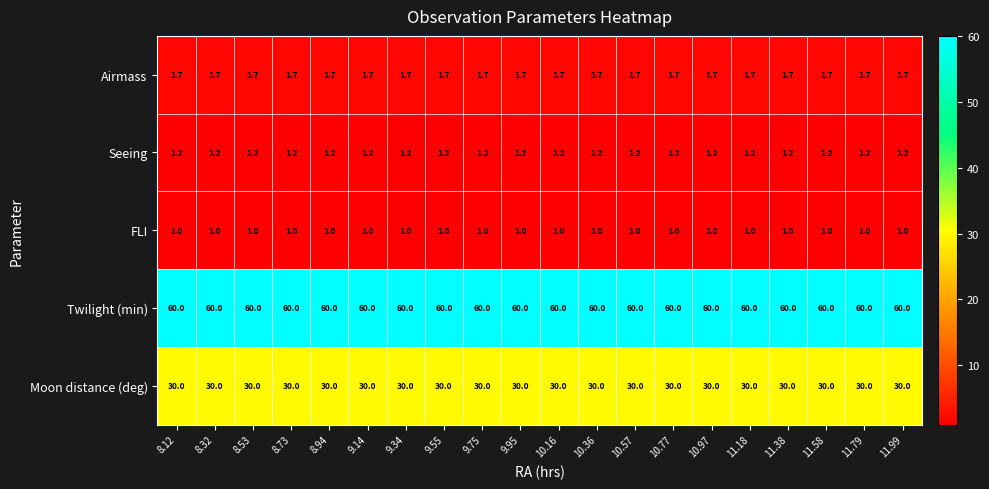

Read the FLI value at 10.16.

1.0